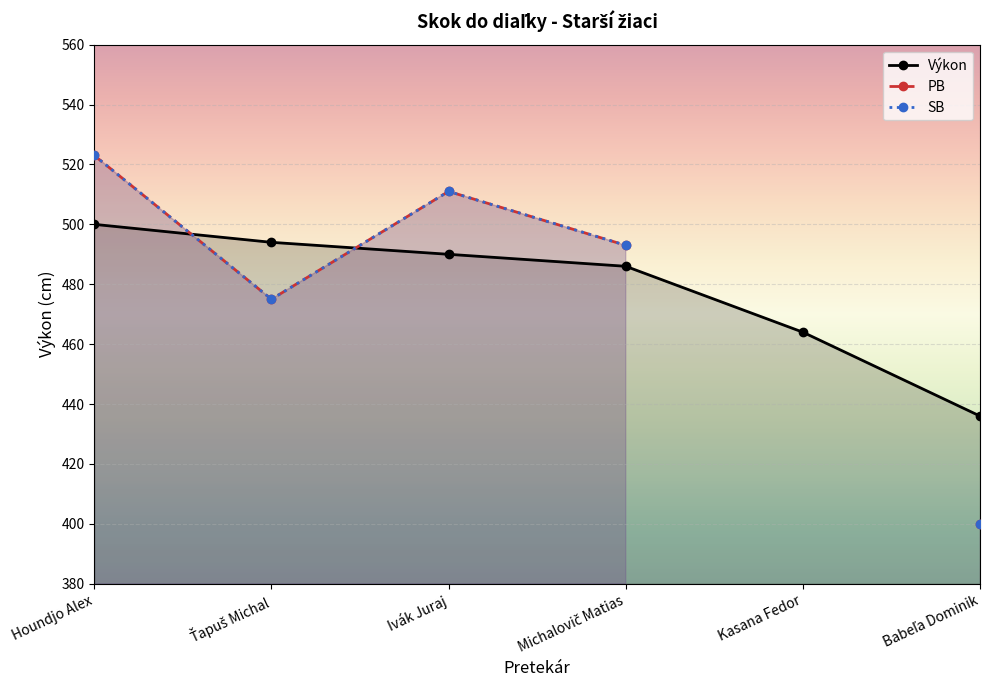

What is the total value across all series at Ivák Juraj?

1512